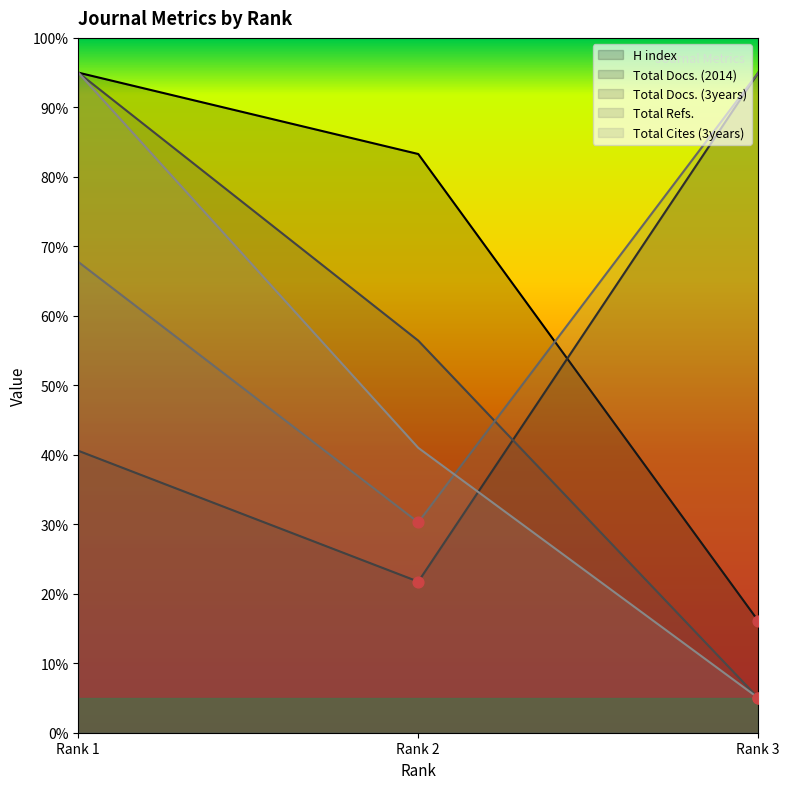

At how many categories does at least one series exceed 32?

3